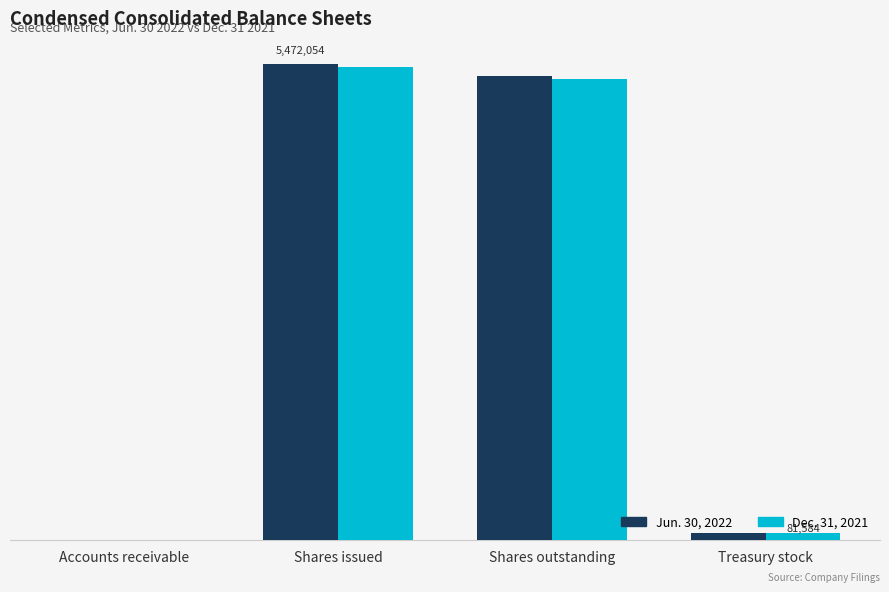

Are the bars grouped side by side (vs. stacked)?

Yes